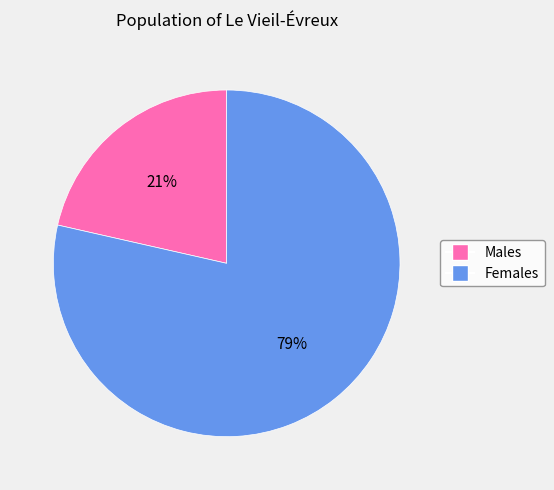

To the nearest percent, what is the average slice percentage?

50%